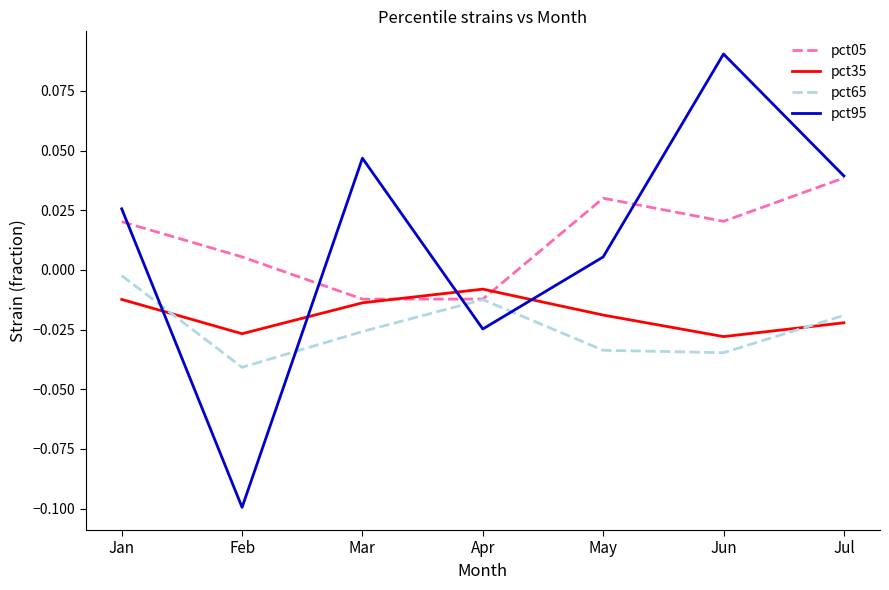

Where do pct65 and pct95 first cross each other?

Jan and Feb